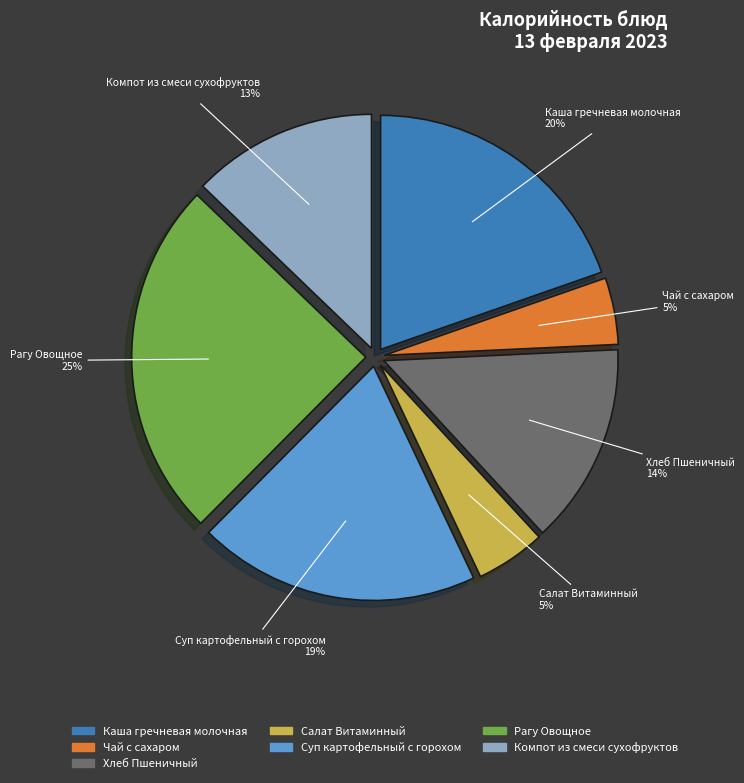

Between Суп картофельный с горохом and Компот из смеси сухофруктов, which is larger?

Суп картофельный с горохом